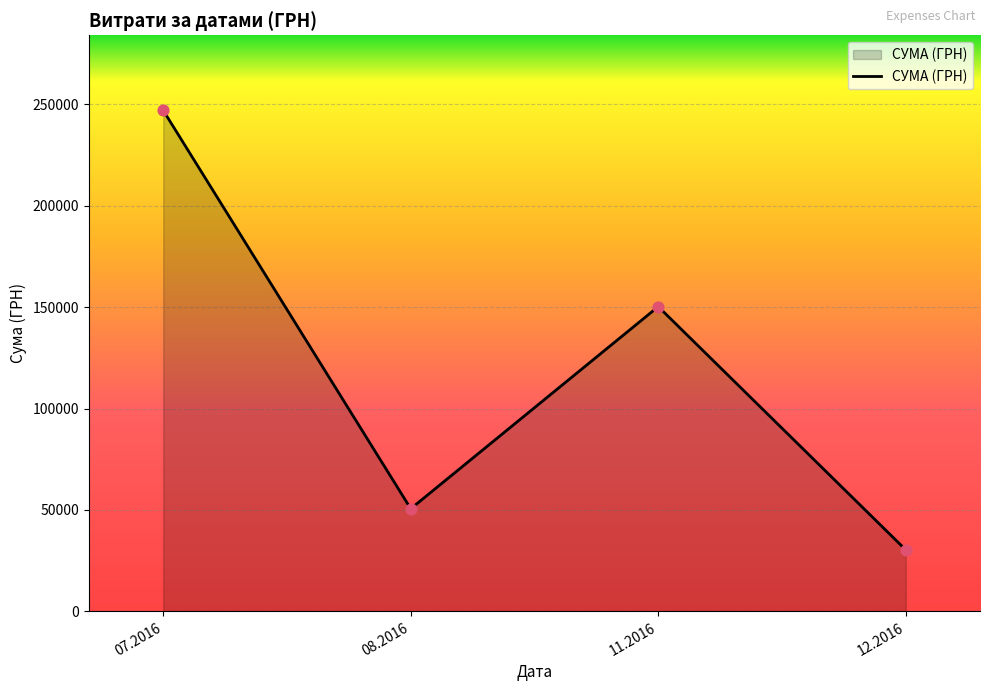

What is the change in value from 07.2016 to 08.2016?

-196304.1